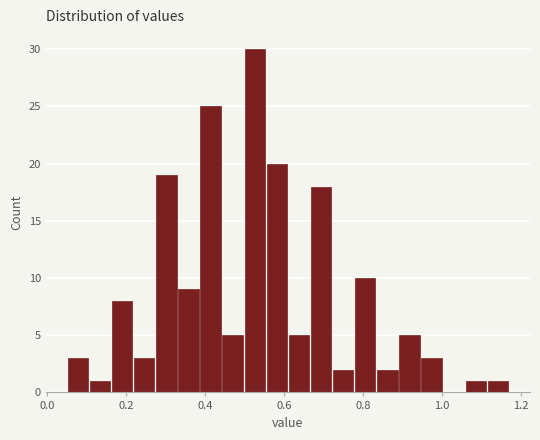

Read against the x-axis, roughly where is the centre of the tallest bar?

0.52